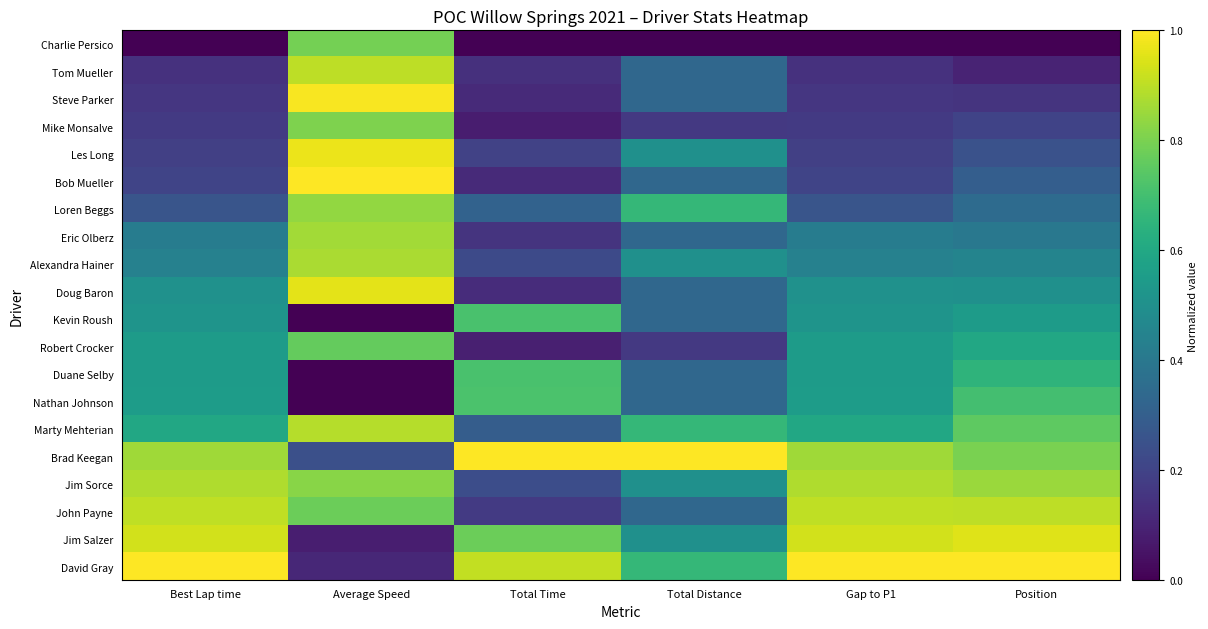

Reading right to left, transcribe all the data shown in this chart.

Charlie Persico: Position=0.0	Gap to P1=0.0	Total Distance=0.0	Total Time=0.0	Average Speed=0.8	Best Lap time=0.0
Tom Mueller: Position=0.1	Gap to P1=0.1	Total Distance=0.3	Total Time=0.1	Average Speed=0.9	Best Lap time=0.1
Steve Parker: Position=0.1	Gap to P1=0.2	Total Distance=0.3	Total Time=0.1	Average Speed=1.0	Best Lap time=0.2
Mike Monsalve: Position=0.2	Gap to P1=0.2	Total Distance=0.2	Total Time=0.1	Average Speed=0.8	Best Lap time=0.2
Les Long: Position=0.2	Gap to P1=0.2	Total Distance=0.5	Total Time=0.2	Average Speed=1.0	Best Lap time=0.2
Bob Mueller: Position=0.3	Gap to P1=0.2	Total Distance=0.3	Total Time=0.1	Average Speed=1.0	Best Lap time=0.2
Loren Beggs: Position=0.3	Gap to P1=0.3	Total Distance=0.7	Total Time=0.3	Average Speed=0.8	Best Lap time=0.3
Eric Olberz: Position=0.4	Gap to P1=0.4	Total Distance=0.3	Total Time=0.1	Average Speed=0.9	Best Lap time=0.4
Alexandra Hainer: Position=0.5	Gap to P1=0.4	Total Distance=0.5	Total Time=0.2	Average Speed=0.9	Best Lap time=0.4
Doug Baron: Position=0.5	Gap to P1=0.5	Total Distance=0.3	Total Time=0.1	Average Speed=1.0	Best Lap time=0.5
Kevin Roush: Position=0.6	Gap to P1=0.5	Total Distance=0.3	Total Time=0.7	Average Speed=0.0	Best Lap time=0.5
Robert Crocker: Position=0.6	Gap to P1=0.5	Total Distance=0.2	Total Time=0.1	Average Speed=0.8	Best Lap time=0.5
Duane Selby: Position=0.7	Gap to P1=0.6	Total Distance=0.3	Total Time=0.7	Average Speed=0.0	Best Lap time=0.6
Nathan Johnson: Position=0.7	Gap to P1=0.6	Total Distance=0.3	Total Time=0.7	Average Speed=0.0	Best Lap time=0.6
Marty Mehterian: Position=0.8	Gap to P1=0.6	Total Distance=0.7	Total Time=0.3	Average Speed=0.9	Best Lap time=0.6
Brad Keegan: Position=0.8	Gap to P1=0.9	Total Distance=1.0	Total Time=1.0	Average Speed=0.2	Best Lap time=0.9
Jim Sorce: Position=0.8	Gap to P1=0.9	Total Distance=0.5	Total Time=0.2	Average Speed=0.8	Best Lap time=0.9
John Payne: Position=0.9	Gap to P1=0.9	Total Distance=0.3	Total Time=0.2	Average Speed=0.8	Best Lap time=0.9
Jim Salzer: Position=0.9	Gap to P1=0.9	Total Distance=0.5	Total Time=0.8	Average Speed=0.1	Best Lap time=0.9
David Gray: Position=1.0	Gap to P1=1.0	Total Distance=0.7	Total Time=0.9	Average Speed=0.1	Best Lap time=1.0